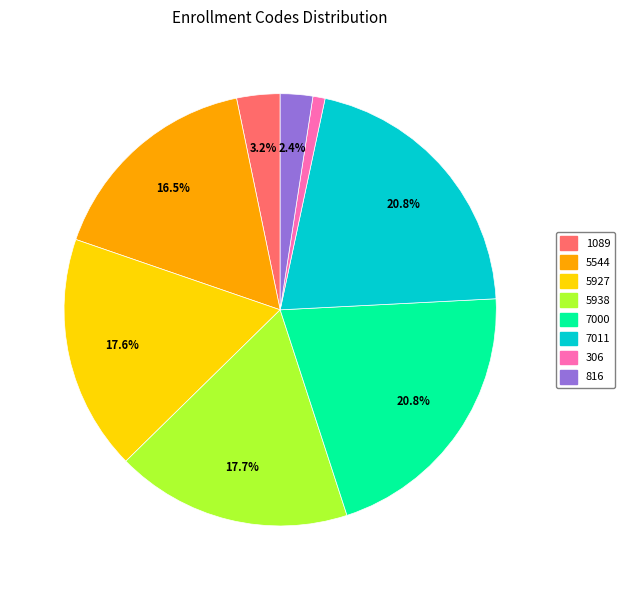

How much of the chart is everything except 7000?

79.2%